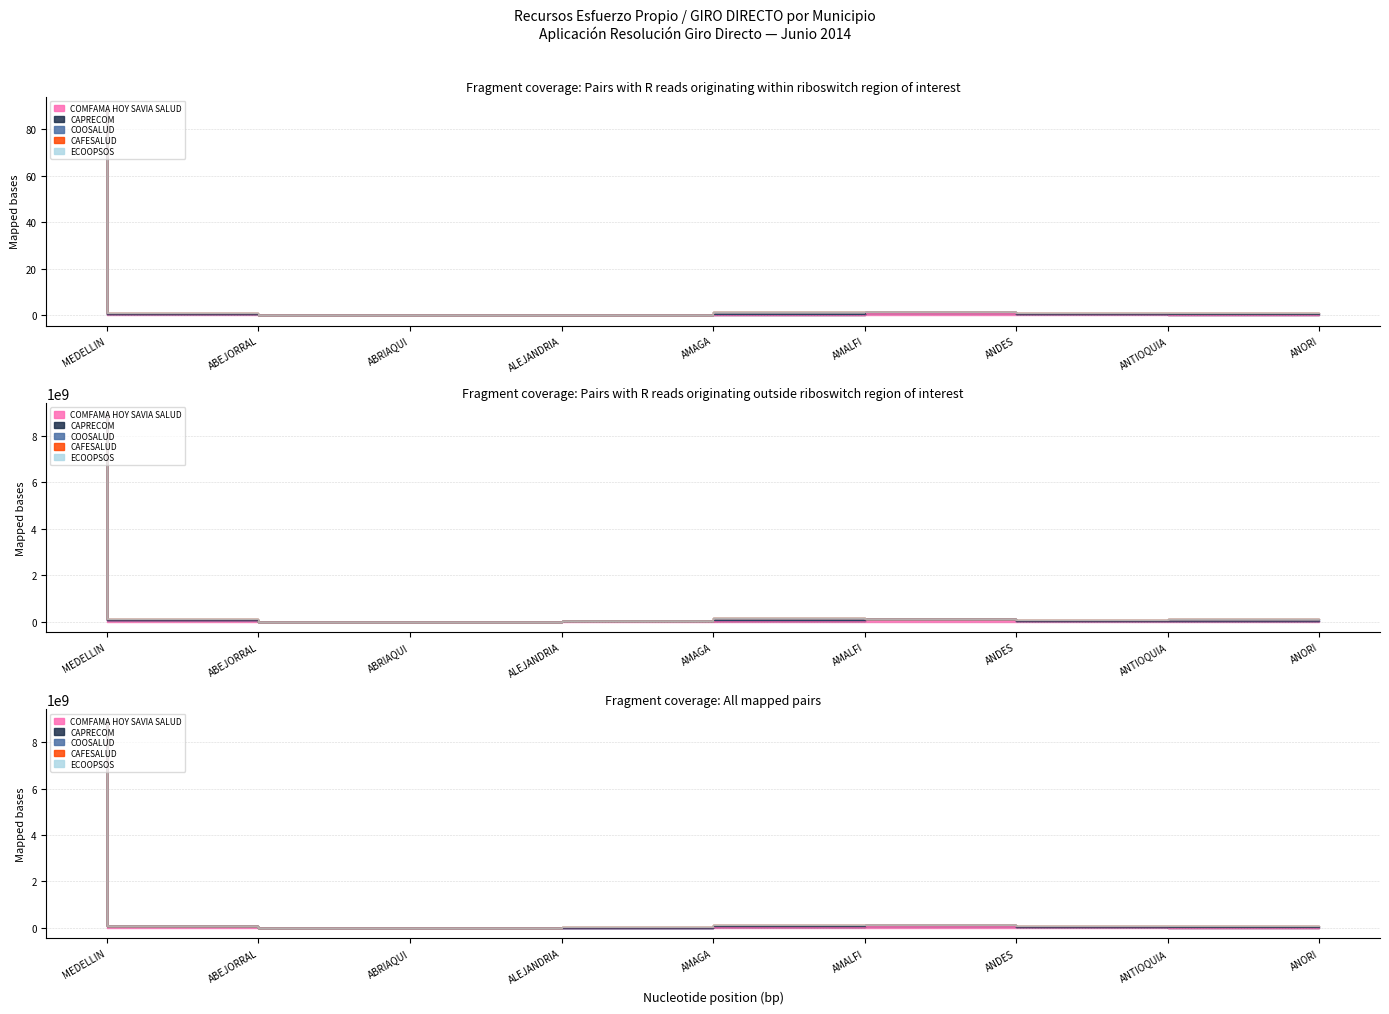

Where is COMFAMA HOY SAVIA SALUD nearest to the value 4479696647?

ANDES